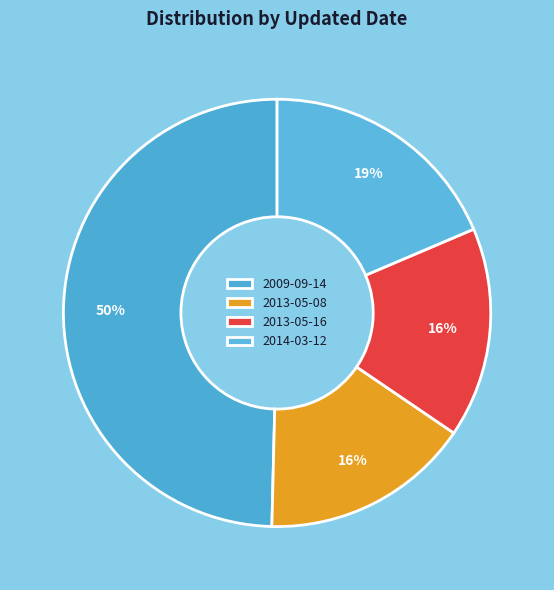

How many slices are in this pie chart?

4